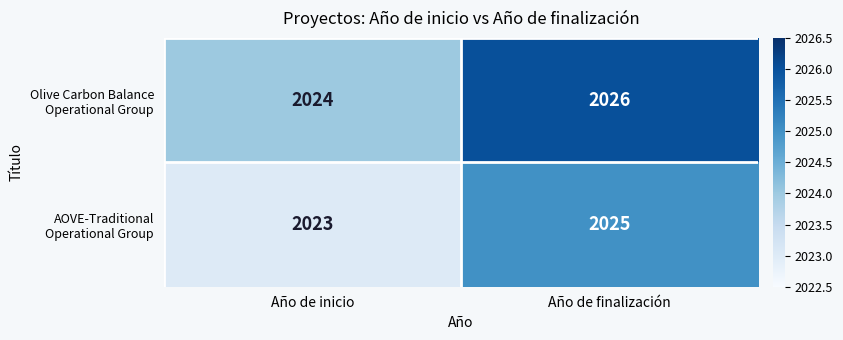

What is the smallest value displayed?

2023